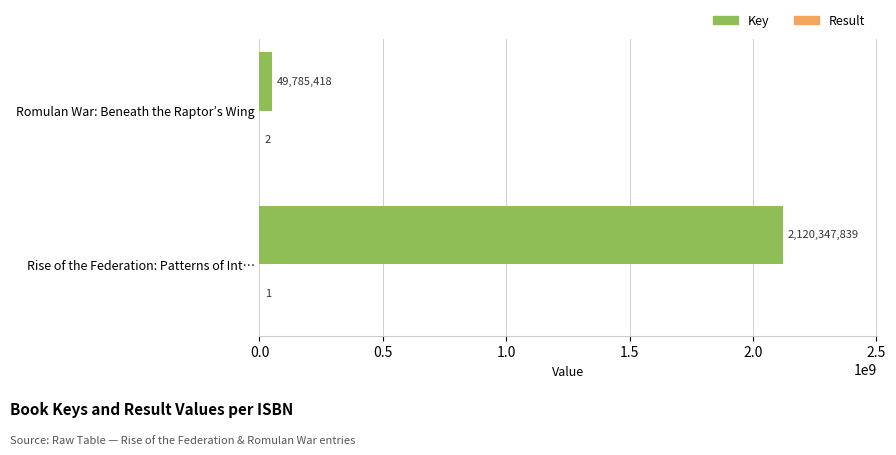

At which category is the sum across all series the highest?

Rise of the Federation: Patterns of Int…